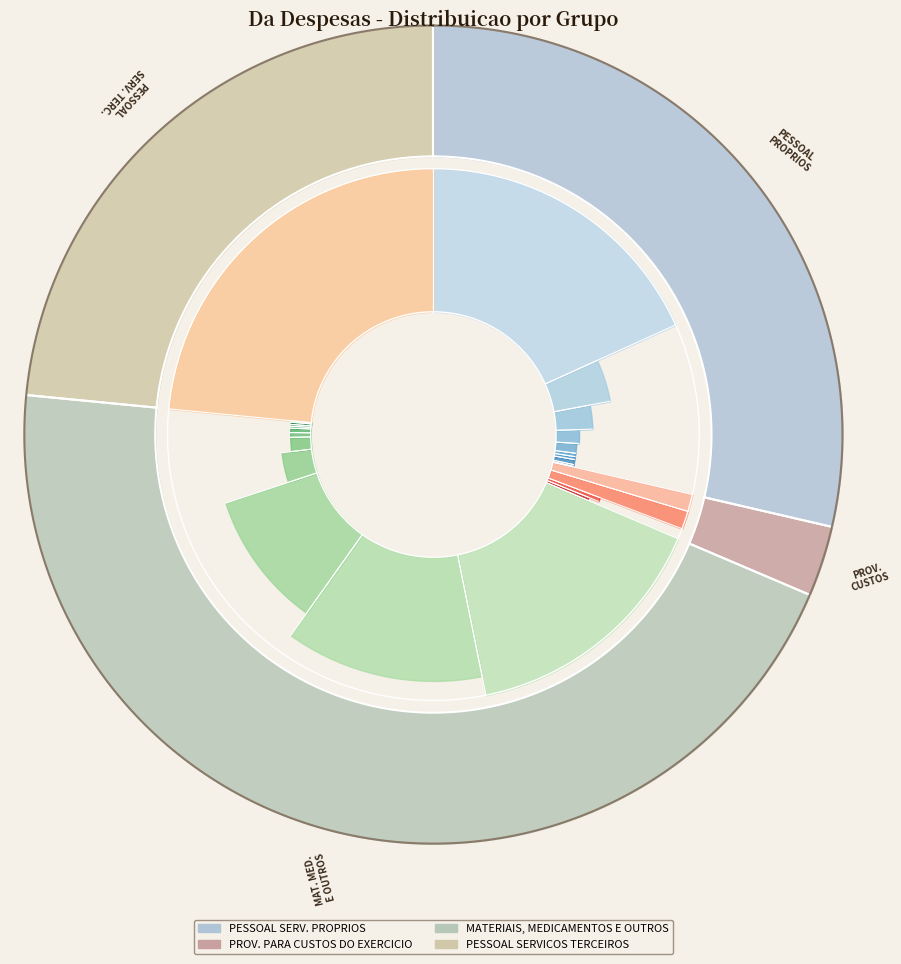

True or false: MATERIAIS, MEDICAMENTOS E OUTROS accounts for 50% of the total.

False